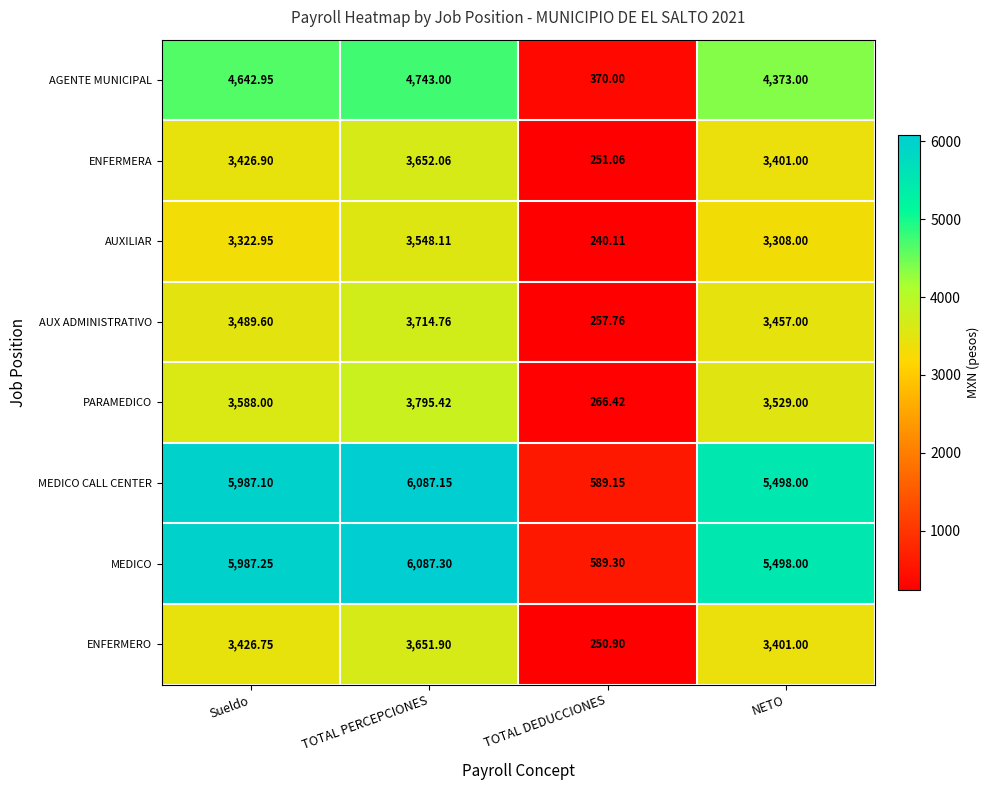

Which series has the largest total across all categories?

MEDICO